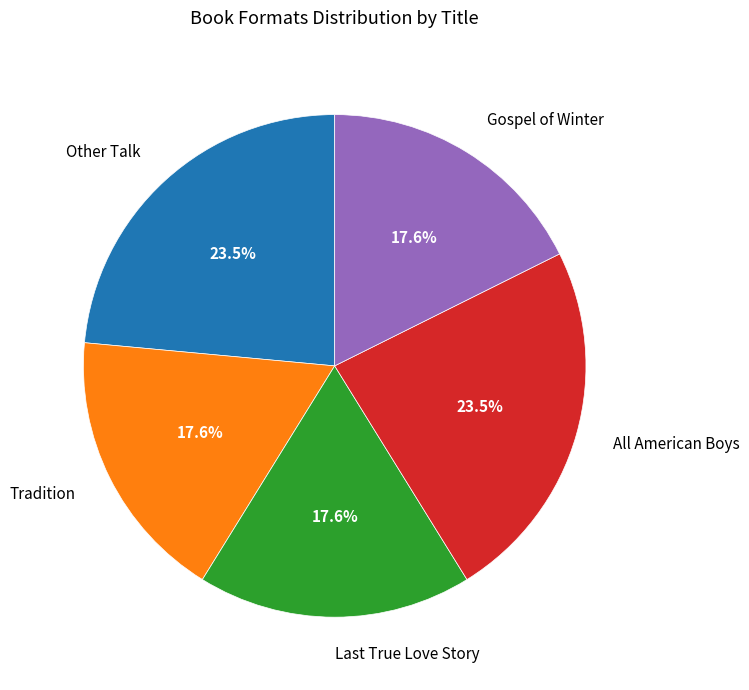

Is it true that Other Talk is 37% of the pie?

False